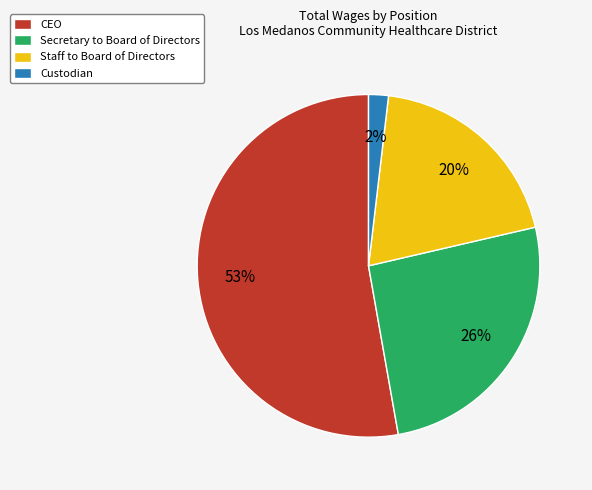

Which slice is the smallest?

Custodian